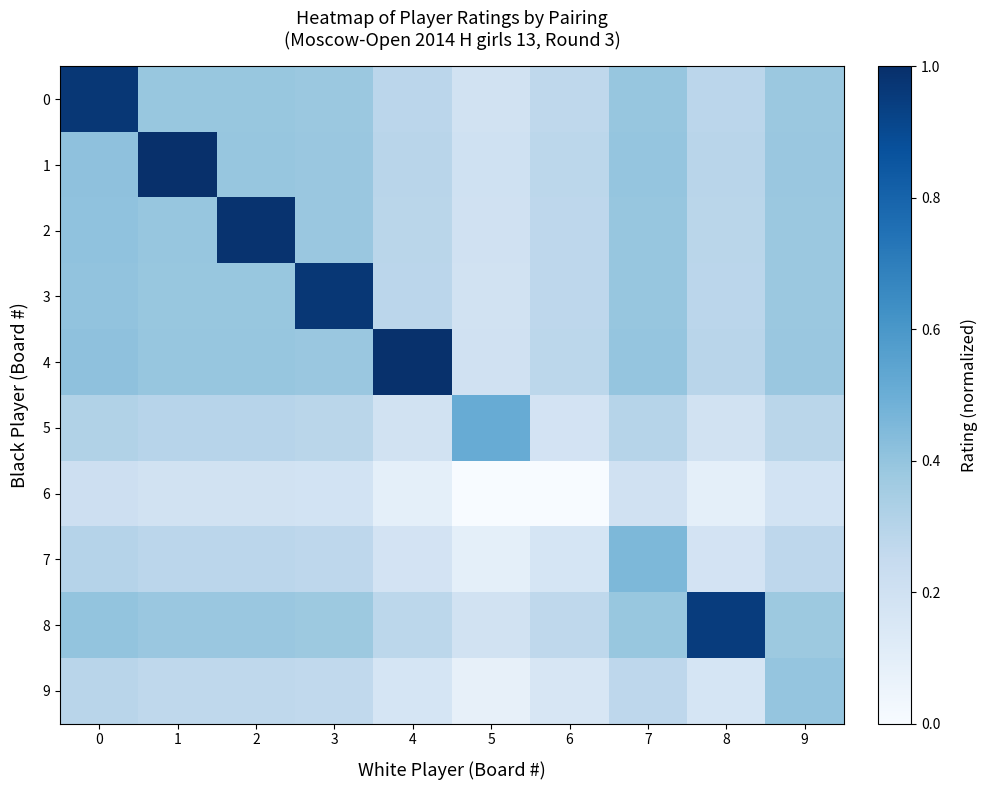

Reading left to right, what are all the values shown in this chart?

0: 0=1.0	1=0.4	2=0.4	3=0.4	4=0.3	5=0.2	6=0.3	7=0.4	8=0.3	9=0.4
1: 0=0.4	1=1.0	2=0.4	3=0.4	4=0.3	5=0.2	6=0.3	7=0.4	8=0.3	9=0.4
2: 0=0.4	1=0.4	2=1.0	3=0.4	4=0.3	5=0.2	6=0.3	7=0.4	8=0.3	9=0.4
3: 0=0.4	1=0.4	2=0.4	3=1.0	4=0.3	5=0.2	6=0.3	7=0.4	8=0.3	9=0.4
4: 0=0.4	1=0.4	2=0.4	3=0.4	4=1.0	5=0.2	6=0.3	7=0.4	8=0.3	9=0.4
5: 0=0.3	1=0.3	2=0.3	3=0.3	4=0.2	5=0.5	6=0.2	7=0.3	8=0.2	9=0.3
6: 0=0.2	1=0.2	2=0.2	3=0.2	4=0.1	5=0.0	6=0.0	7=0.2	8=0.1	9=0.2
7: 0=0.3	1=0.3	2=0.3	3=0.3	4=0.2	5=0.1	6=0.2	7=0.5	8=0.2	9=0.3
8: 0=0.4	1=0.4	2=0.4	3=0.4	4=0.3	5=0.2	6=0.3	7=0.4	8=1.0	9=0.4
9: 0=0.3	1=0.3	2=0.3	3=0.3	4=0.2	5=0.1	6=0.2	7=0.3	8=0.2	9=0.4